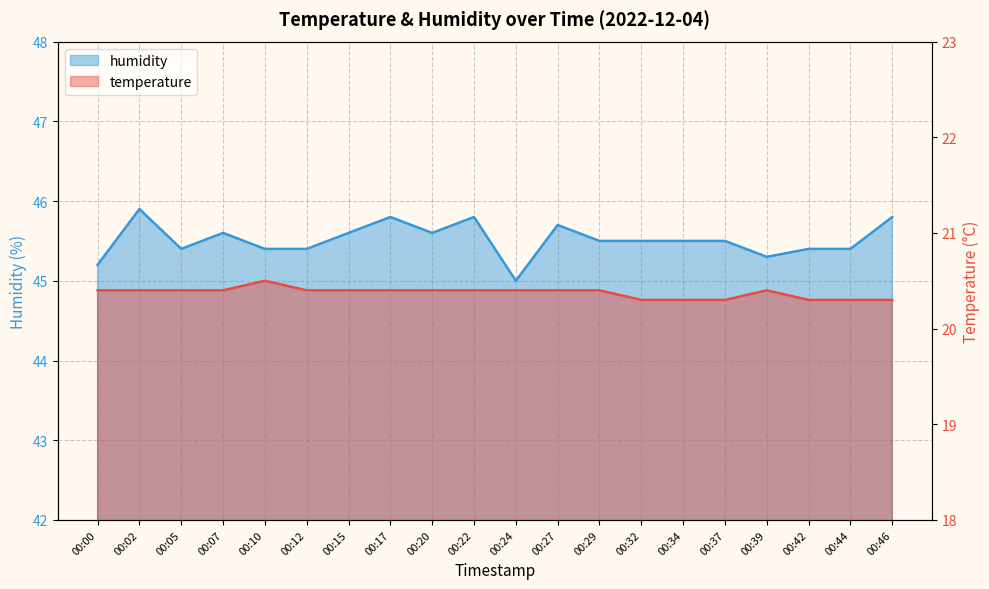

Reading left to right, transcribe all the data shown in this chart.

temperature: 20.4	20.4	20.4	20.4	20.5	20.4	20.4	20.4	20.4	20.4	20.4	20.4	20.4	20.3	20.3	20.3	20.4	20.3	20.3	20.3
humidity: 45.2	45.9	45.4	45.6	45.4	45.4	45.6	45.8	45.6	45.8	45.0	45.7	45.5	45.5	45.5	45.5	45.3	45.4	45.4	45.8